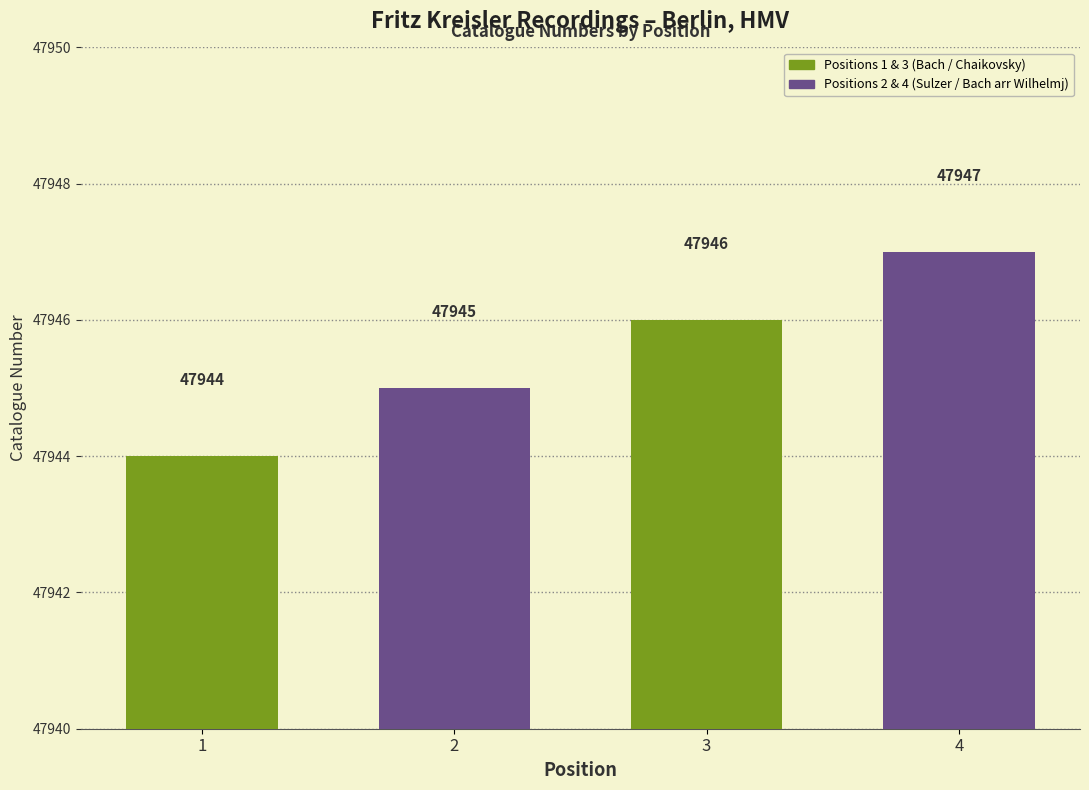

What is the value of the 2nd bar from the left?

47945